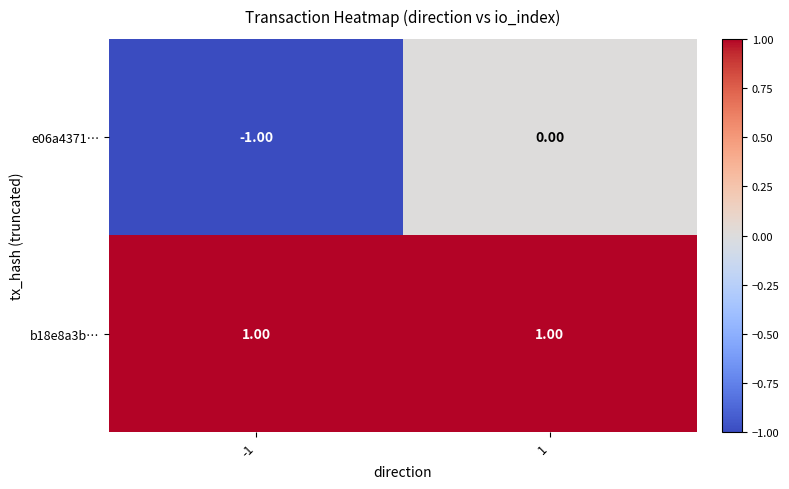

Between -1 and 1, which series saw the biggest shift?

e06a4371…